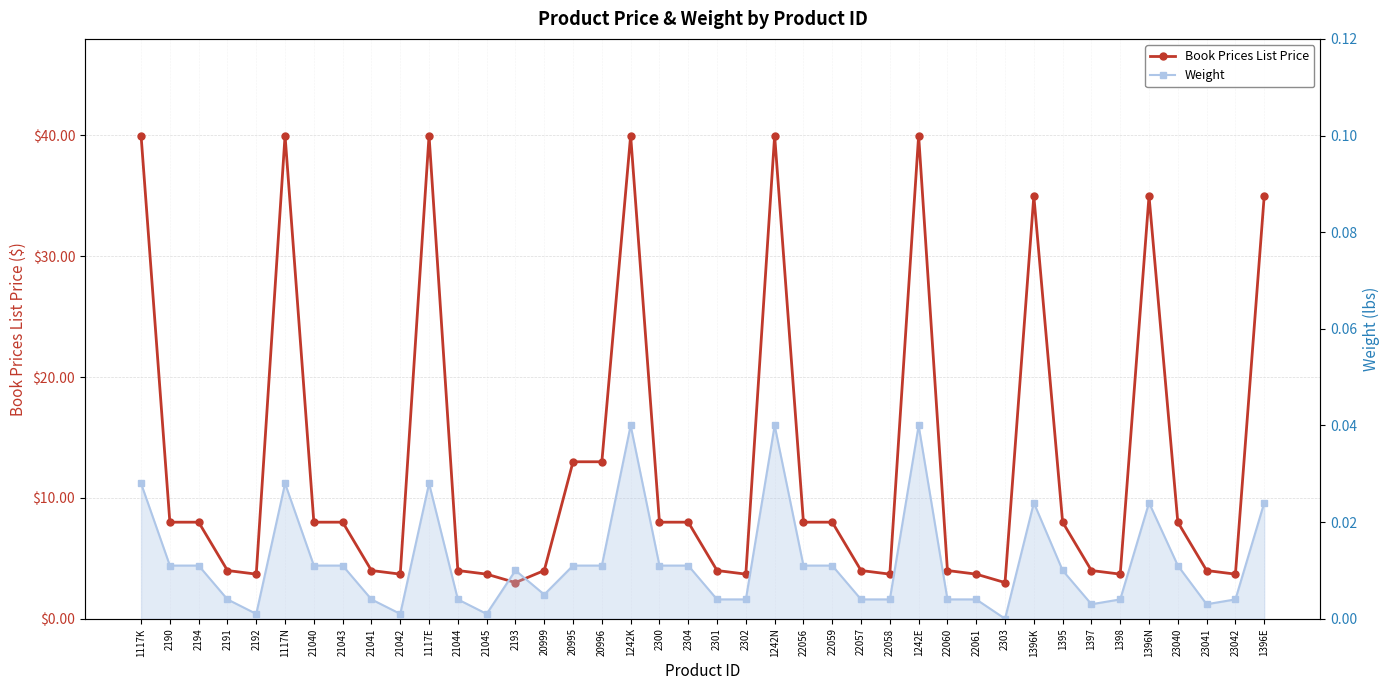

Reading left to right, list all the values displayed in this chart.

Book Prices List Price: 1117K=40.0	2190=8.0	2194=8.0	2191=4.0	2192=3.7	1117N=40.0	21040=8.0	21043=8.0	21041=4.0	21042=3.7	1117E=40.0	21044=4.0	21045=3.7	2193=3.0	20999=4.0	20995=13.0	20996=13.0	1242K=40.0	2300=8.0	2304=8.0	2301=4.0	2302=3.7	1242N=40.0	22056=8.0	22059=8.0	22057=4.0	22058=3.7	1242E=40.0	22060=4.0	22061=3.7	2303=3.0	1396K=35.0	1395=8.0	1397=4.0	1398=3.7	1396N=35.0	23040=8.0	23041=4.0	23042=3.7	1396E=35.0
Weight: 1117K=0.0	2190=0.0	2194=0.0	2191=0.0	2192=0.0	1117N=0.0	21040=0.0	21043=0.0	21041=0.0	21042=0.0	1117E=0.0	21044=0.0	21045=0.0	2193=0.0	20999=0.0	20995=0.0	20996=0.0	1242K=0.0	2300=0.0	2304=0.0	2301=0.0	2302=0.0	1242N=0.0	22056=0.0	22059=0.0	22057=0.0	22058=0.0	1242E=0.0	22060=0.0	22061=0.0	2303=0.0	1396K=0.0	1395=0.0	1397=0.0	1398=0.0	1396N=0.0	23040=0.0	23041=0.0	23042=0.0	1396E=0.0